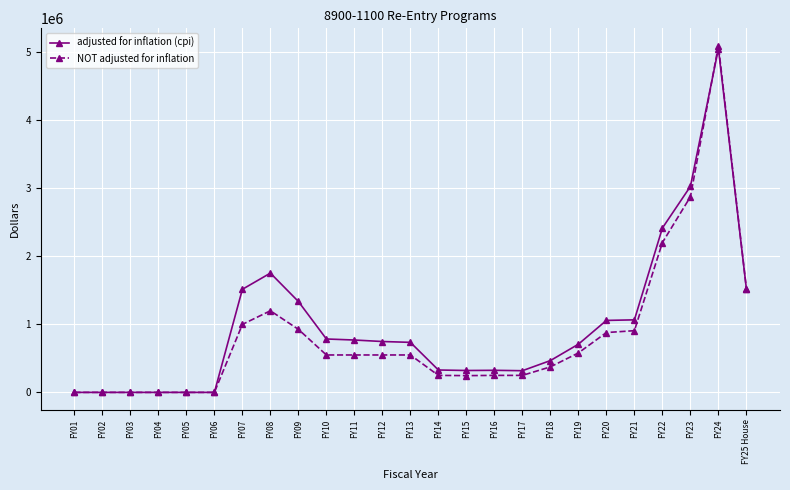

True or false: adjusted for inflation (cpi) has a value of 0 at FY01.

True